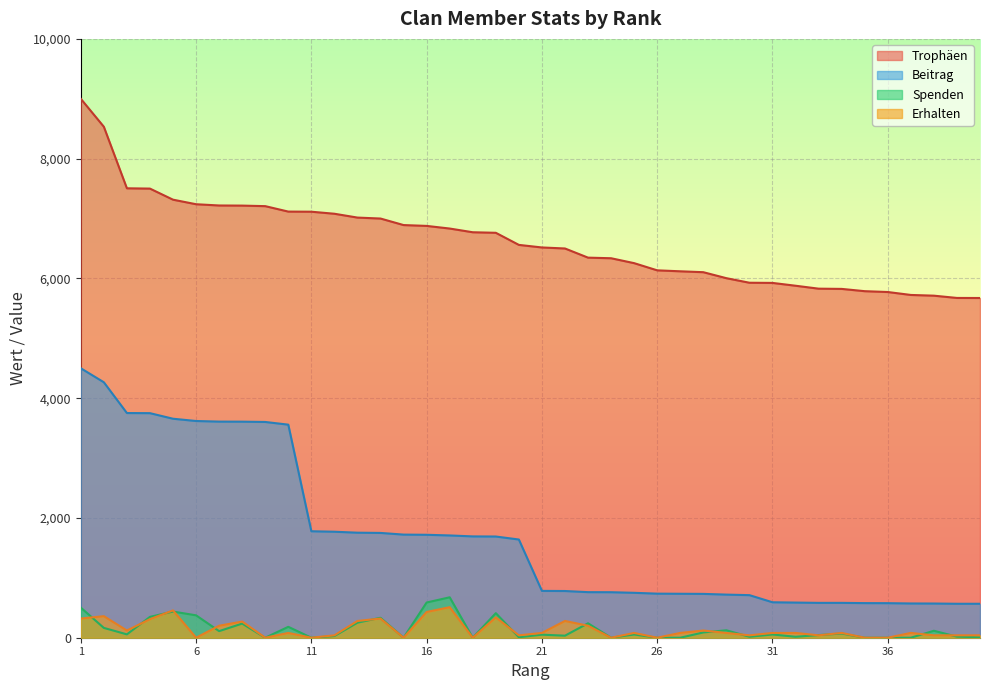

Reading right to left, what are all the values shown in this chart?

Trophäen: 5673	5674	5712	5724	5773	5787	5825	5829	5878	5925	5928	6004	6104	6119	6135	6255	6337	6347	6500	6517	6560	6762	6771	6833	6877	6891	7000	7016	7080	7114	7116	7207	7216	7218	7239	7315	7500	7505	8533	9000
Beitrag: 567	567	571	572	577	578	582	582	587	592	711	720	732	734	736	750	760	761	780	782	1640	1690	1692	1708	1719	1722	1750	1754	1770	1778	3558	3603	3608	3609	3619	3657	3750	3752	4266	4500
Spenden: 8	18	116	0	0	0	70	44	16	54	16	124	88	0	0	54	0	241	34	51	8	410	0	675	588	0	333	251	28	0	182	0	236	110	374	437	348	56	164	503
Erhalten: 40	40	40	80	0	0	80	40	80	80	40	80	120	80	0	80	0	200	280	80	40	340	0	510	430	0	320	280	40	0	80	0	270	200	0	456	310	120	360	320